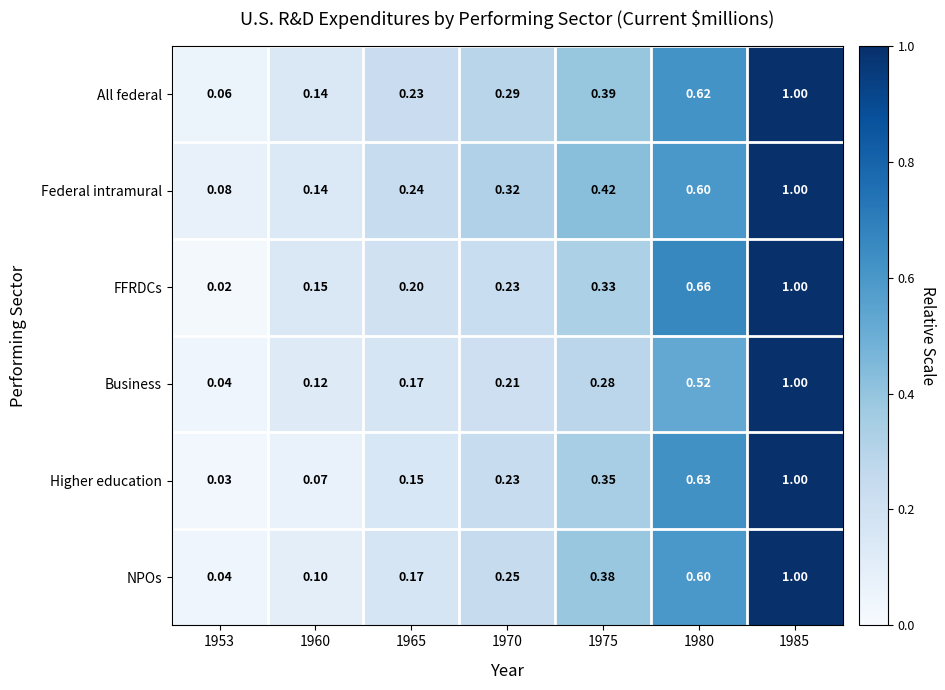

What is the spread (max minus min) of values at 1980?

0.1